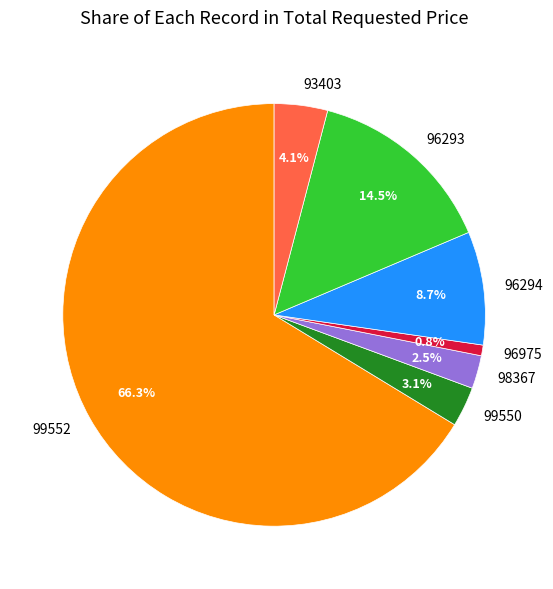

The 96294 slice represents 9% of the pie. True or false?

True